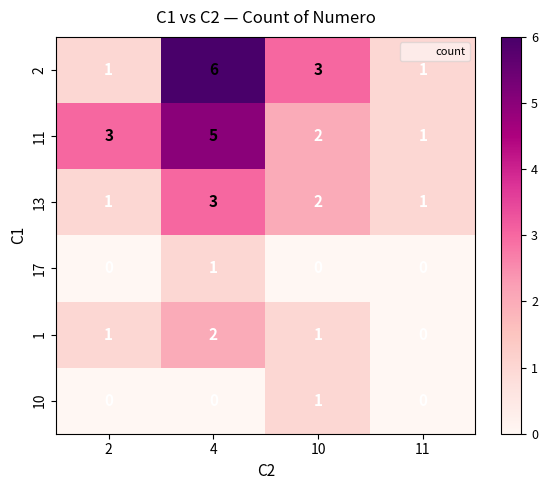

What is the difference between the maximum and minimum values in the 2 series?

5